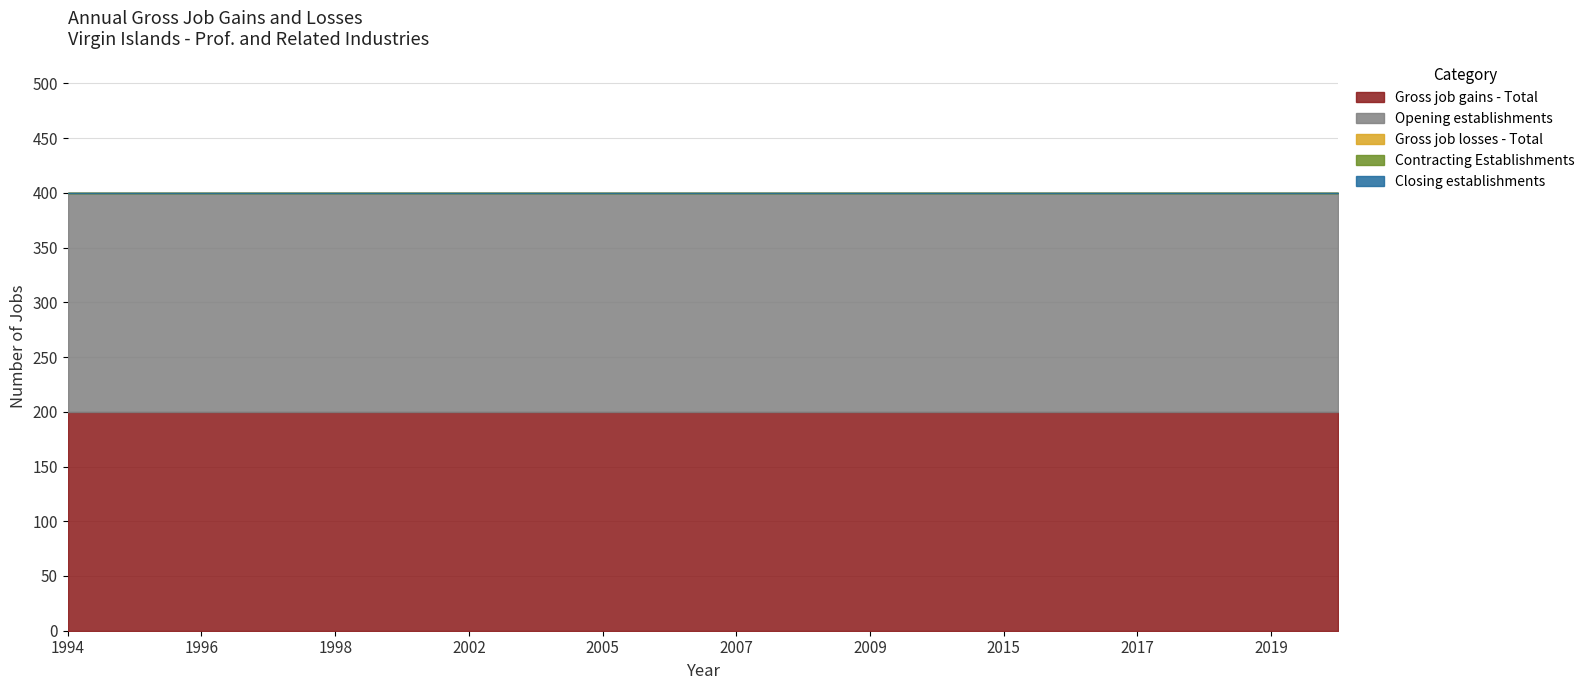

Count the number of categories in the chart.

20